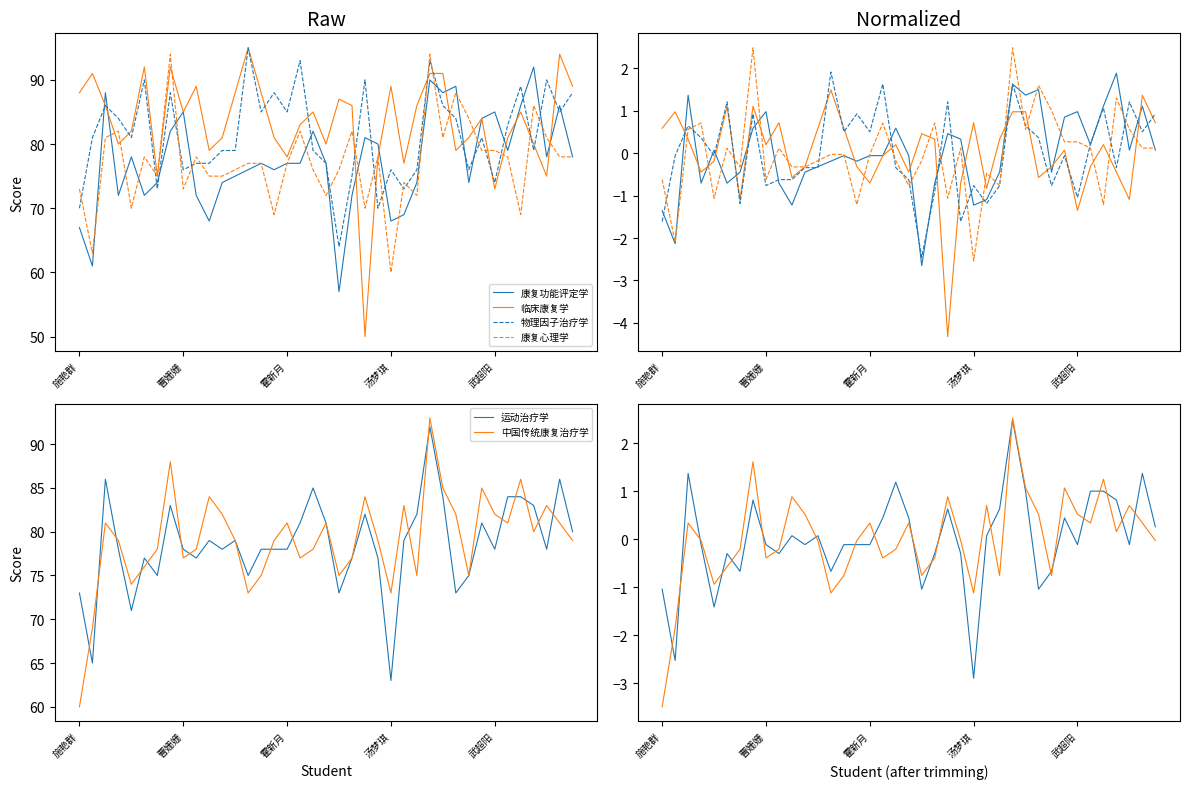

Which category has the lowest value across all series?

22